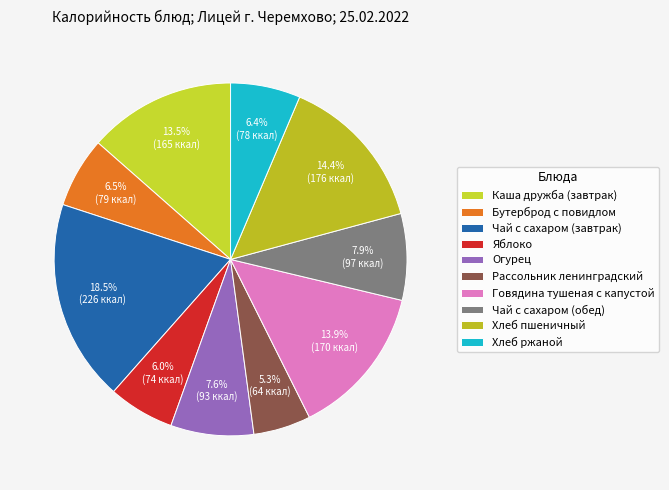

To the nearest percent, what is the difference between the Говядина тушеная с капустой and Хлеб ржаной slice percentages?

7%